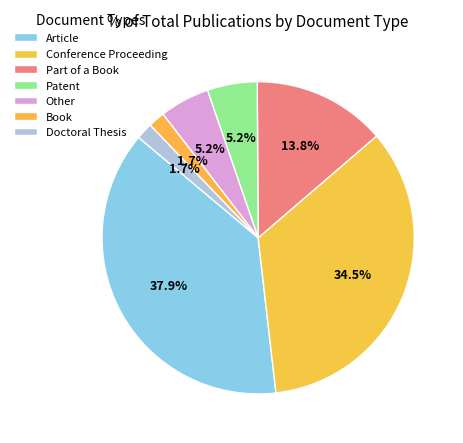

What percentage is NOT represented by Article?

62.1%